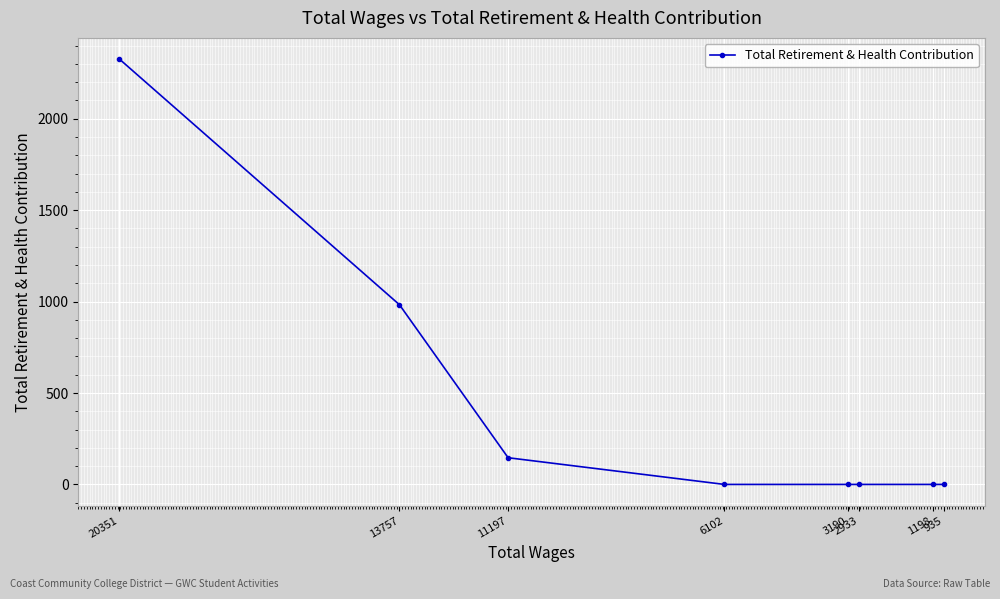

Reading right to left, list all the values displayed in this chart.

0	0	0	0	0	146	983	2326